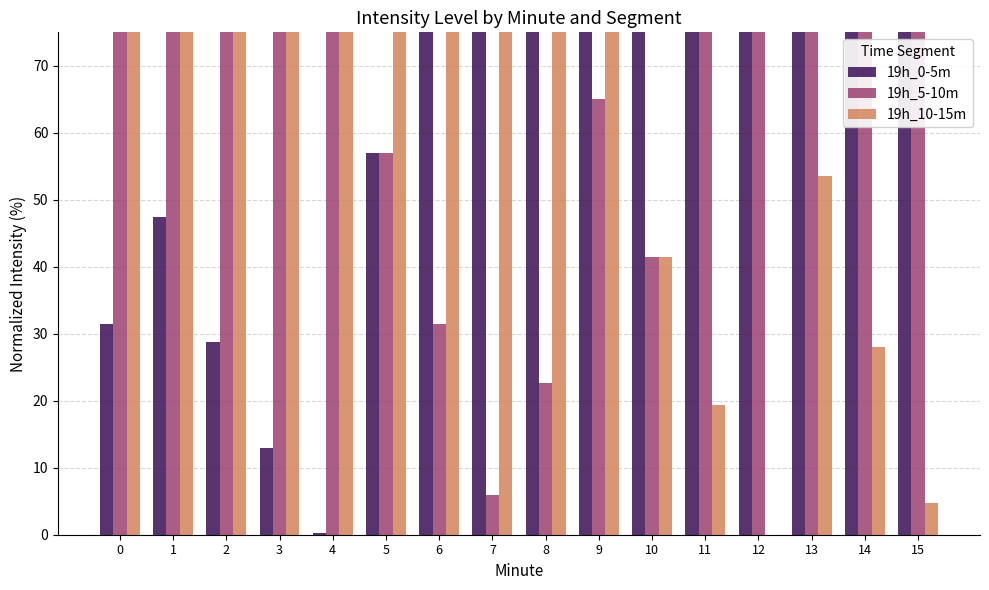

How many values in the 19h_0-5m series are below 1307?

6